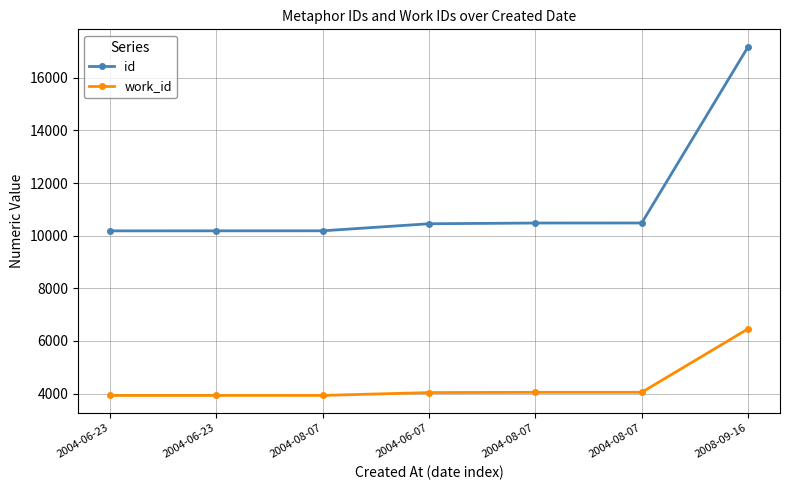

What are all the series names shown in the legend?

id, work_id